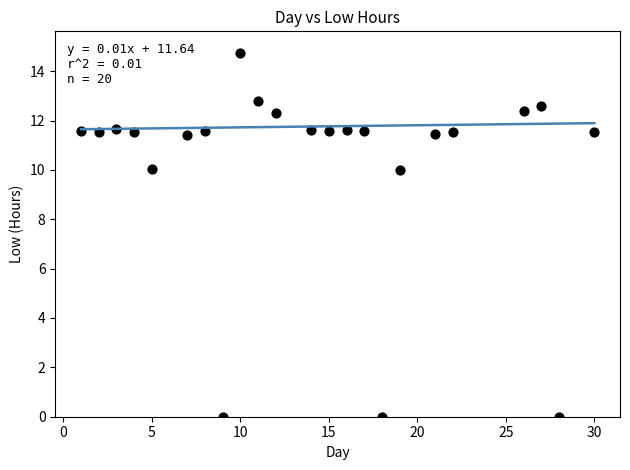

What is the range of Y values (max minus min)?

14.7